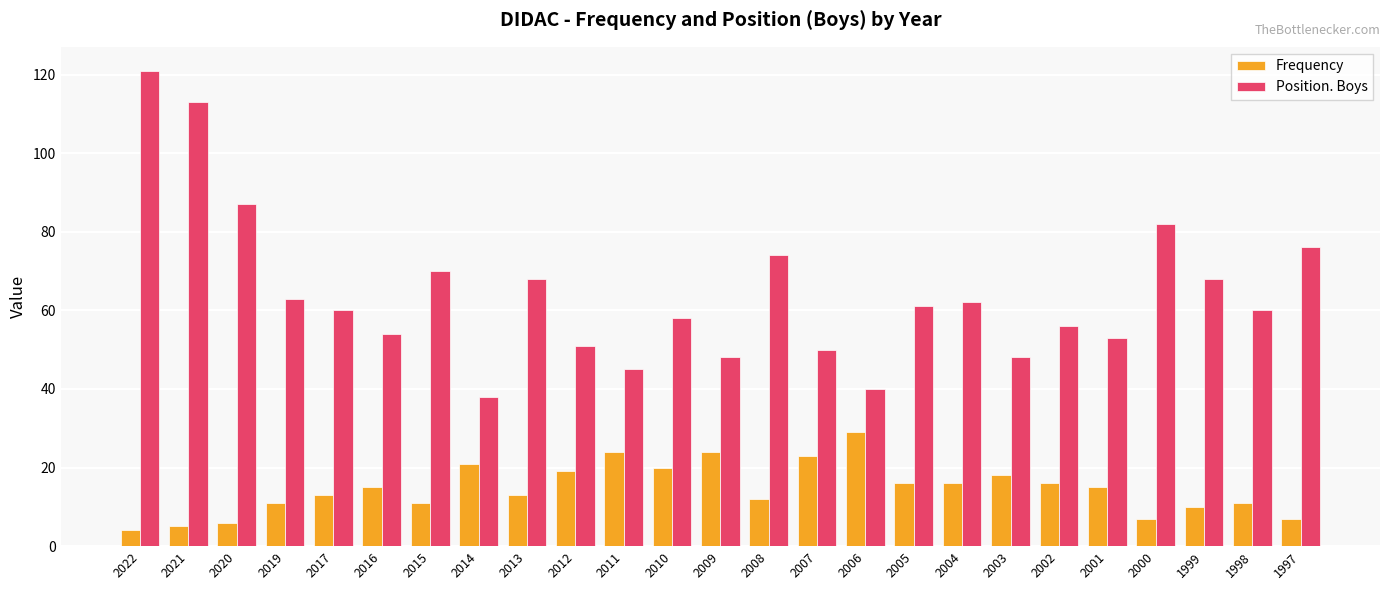

List the series in order of their overall mean, highest first.

Position. Boys, Frequency